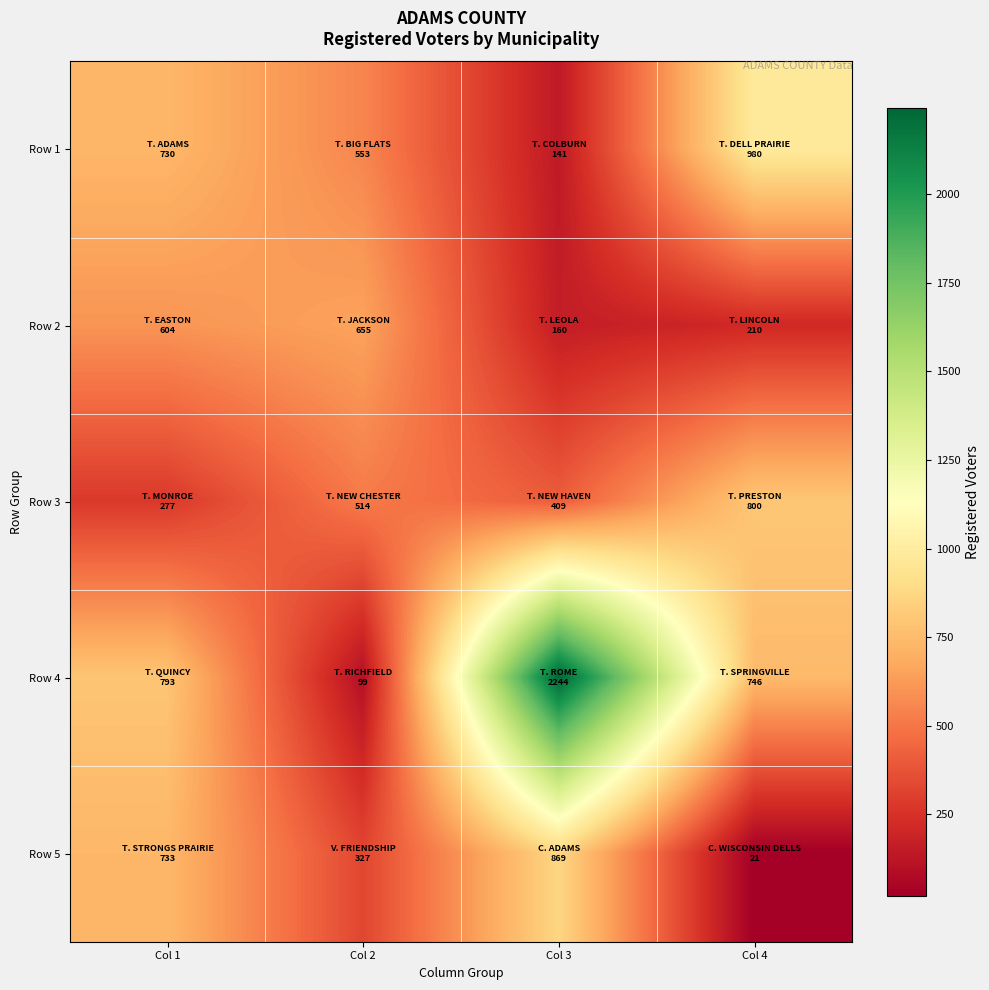

List the series in order of their peak value, highest first.

Row 4, Row 1, Row 5, Row 3, Row 2